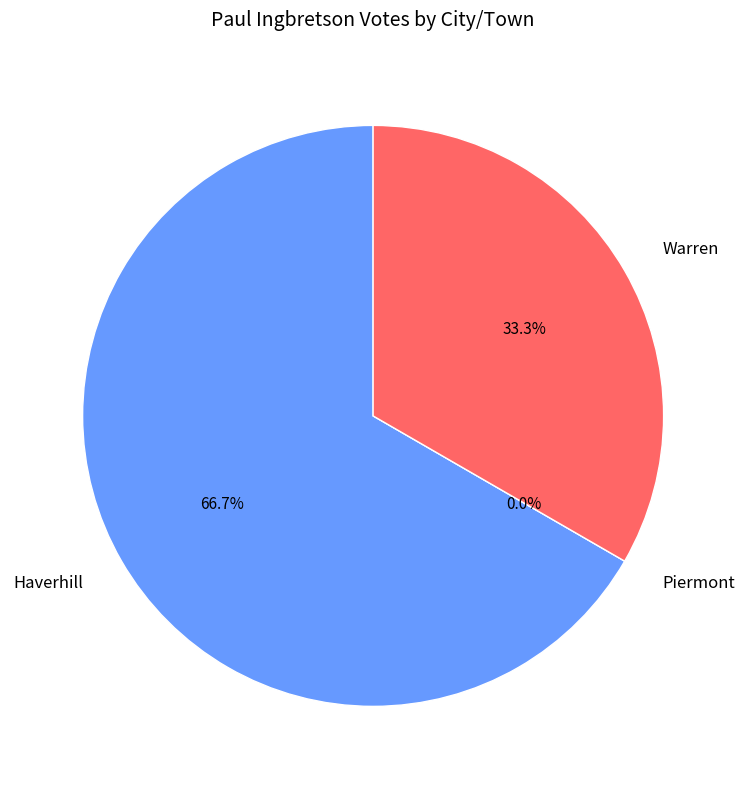

Rank the categories by value from highest to lowest.

Haverhill, Warren, Piermont